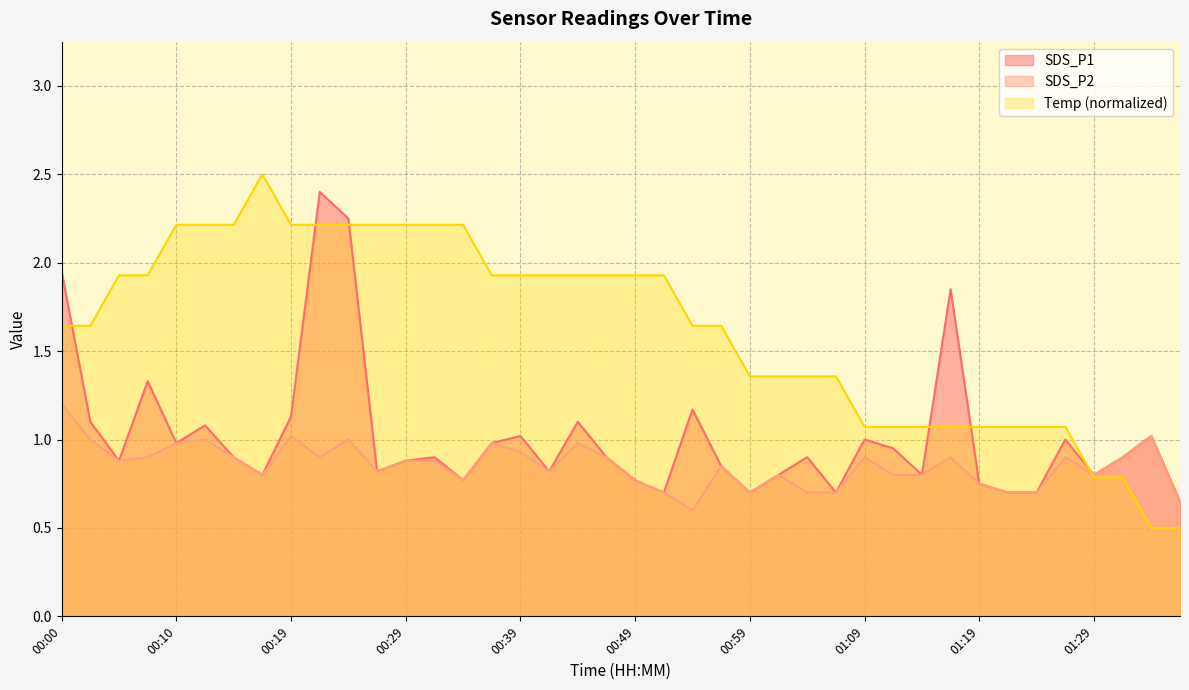

At which category is the sum across all series the highest?

00:22